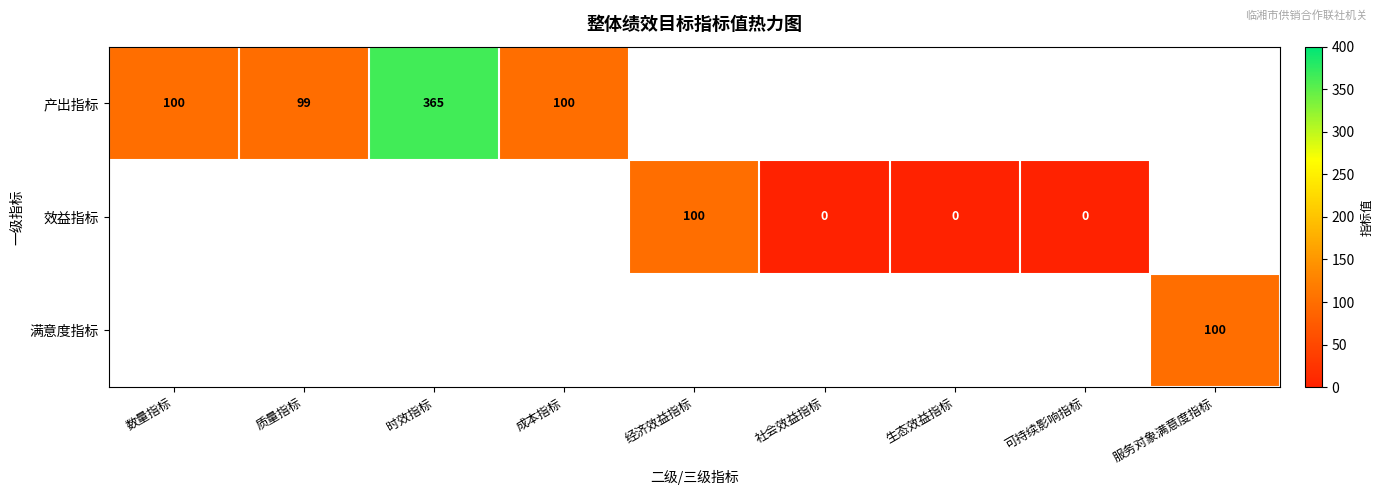

True or false: 产出指标 has a value of 47 at 质量指标.

False